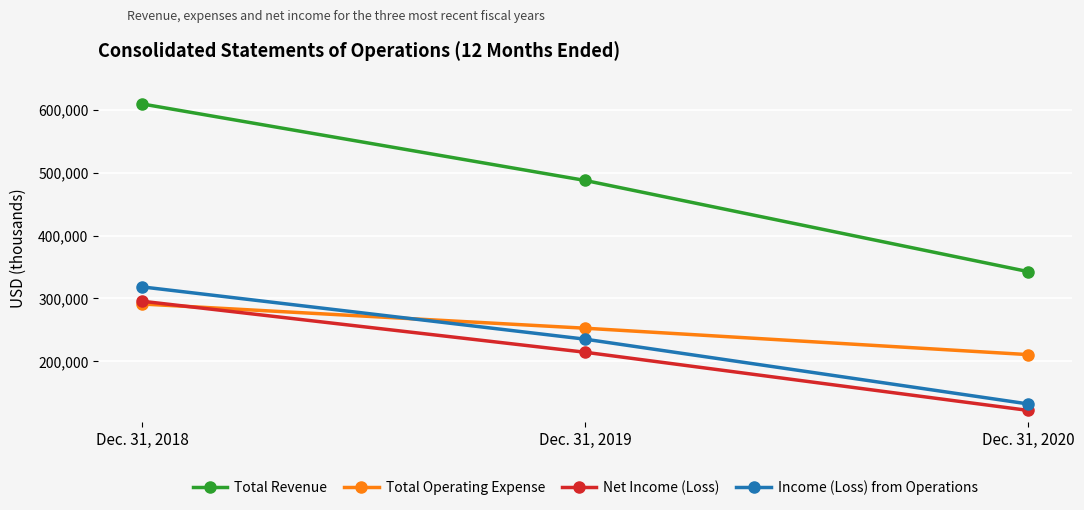

At which label does Income (Loss) from Operations reach its minimum?

Dec. 31, 2020